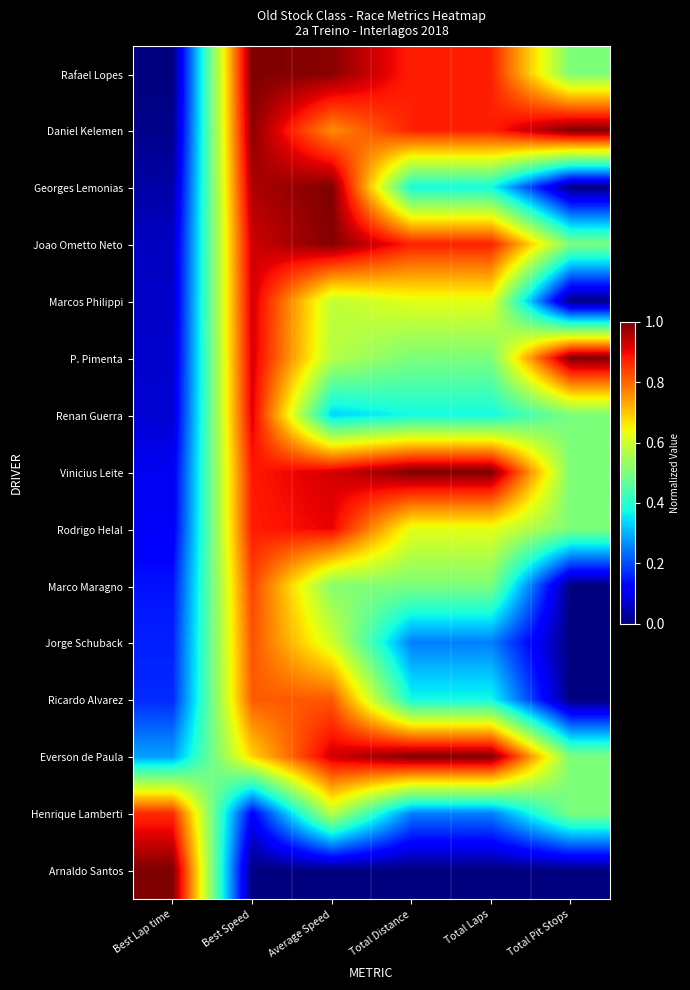

Reading right to left, extract all data points from this chart.

Rafael Lopes: Total Pit Stops=0.5	Total Laps=0.9	Total Distance=0.9	Average Speed=1.0	Best Speed=1.0	Best Lap time=0.0
Daniel Kelemen: Total Pit Stops=1.0	Total Laps=0.9	Total Distance=0.9	Average Speed=0.8	Best Speed=1.0	Best Lap time=0.0
Georges Lemonias: Total Pit Stops=0.0	Total Laps=0.4	Total Distance=0.4	Average Speed=1.0	Best Speed=1.0	Best Lap time=0.0
Joao Ometto Neto: Total Pit Stops=0.5	Total Laps=0.9	Total Distance=0.9	Average Speed=1.0	Best Speed=0.9	Best Lap time=0.1
Marcos Philippi: Total Pit Stops=0.0	Total Laps=0.6	Total Distance=0.6	Average Speed=0.6	Best Speed=0.9	Best Lap time=0.1
P. Pimenta: Total Pit Stops=1.0	Total Laps=0.5	Total Distance=0.5	Average Speed=0.6	Best Speed=0.9	Best Lap time=0.1
Renan Guerra: Total Pit Stops=0.5	Total Laps=0.4	Total Distance=0.4	Average Speed=0.3	Best Speed=0.9	Best Lap time=0.1
Vinicius Leite: Total Pit Stops=0.5	Total Laps=1.0	Total Distance=1.0	Average Speed=0.9	Best Speed=0.9	Best Lap time=0.1
Rodrigo Helal: Total Pit Stops=0.5	Total Laps=0.6	Total Distance=0.6	Average Speed=0.9	Best Speed=0.9	Best Lap time=0.1
Marco Maragno: Total Pit Stops=0.0	Total Laps=0.5	Total Distance=0.5	Average Speed=0.5	Best Speed=0.8	Best Lap time=0.1
Jorge Schuback: Total Pit Stops=0.0	Total Laps=0.2	Total Distance=0.3	Average Speed=0.6	Best Speed=0.8	Best Lap time=0.2
Ricardo Alvarez: Total Pit Stops=0.0	Total Laps=0.4	Total Distance=0.4	Average Speed=0.8	Best Speed=0.8	Best Lap time=0.2
Everson de Paula: Total Pit Stops=0.5	Total Laps=1.0	Total Distance=1.0	Average Speed=0.9	Best Speed=0.7	Best Lap time=0.3
Henrique Lamberti: Total Pit Stops=0.5	Total Laps=0.2	Total Distance=0.3	Average Speed=0.6	Best Speed=0.1	Best Lap time=0.9
Arnaldo Santos: Total Pit Stops=0.0	Total Laps=0.0	Total Distance=0.0	Average Speed=0.0	Best Speed=0.0	Best Lap time=1.0